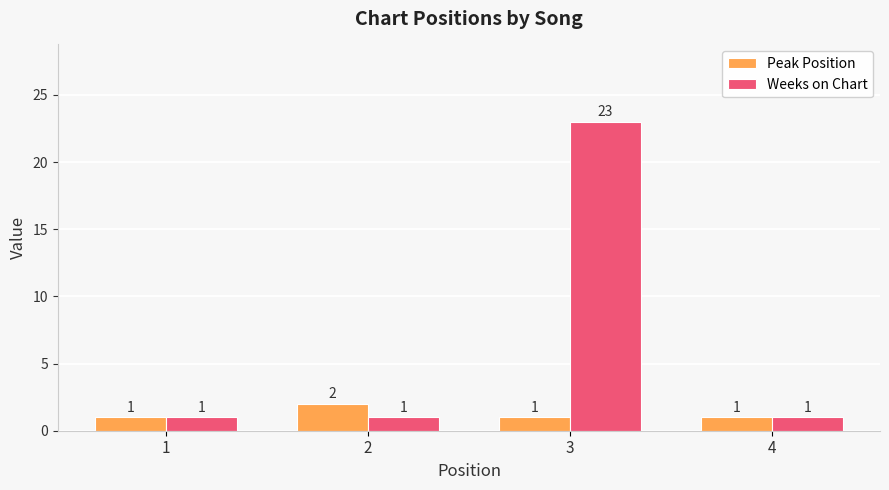

Does the chart contain stacked bars?

No